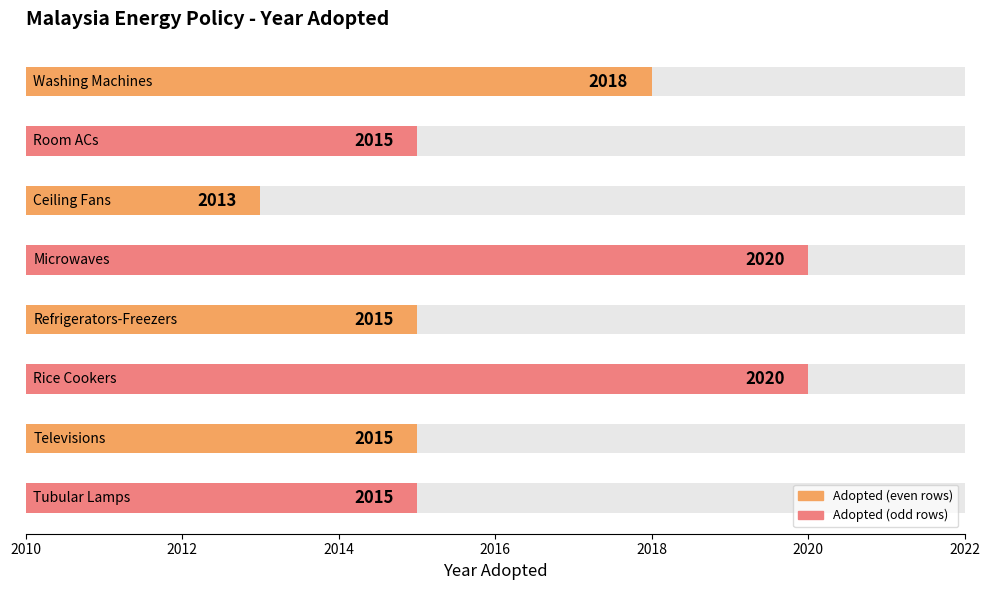

Count the values in the range 2015 to 2020.

7